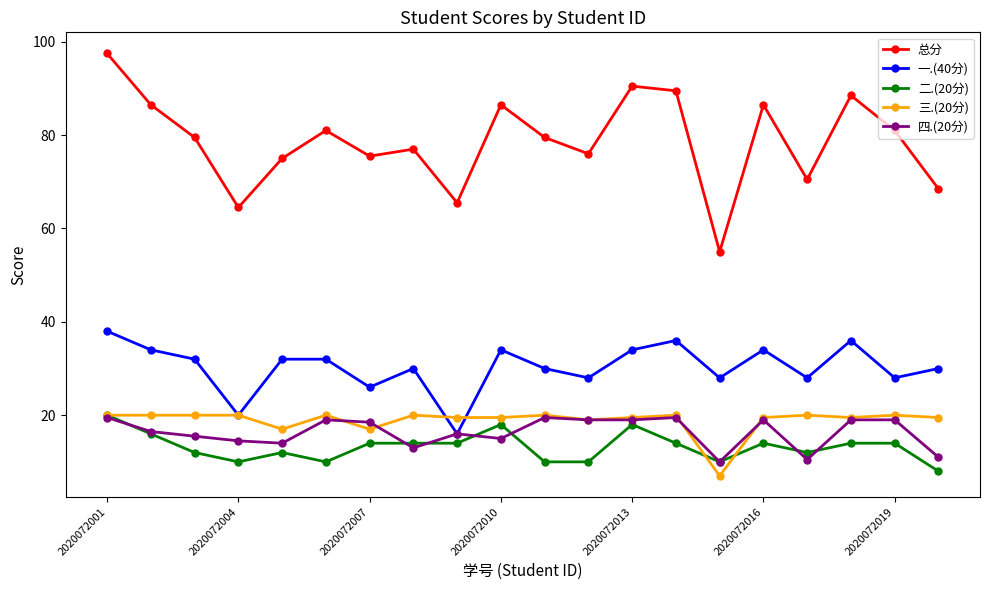

How many categories are shown in the chart?

20